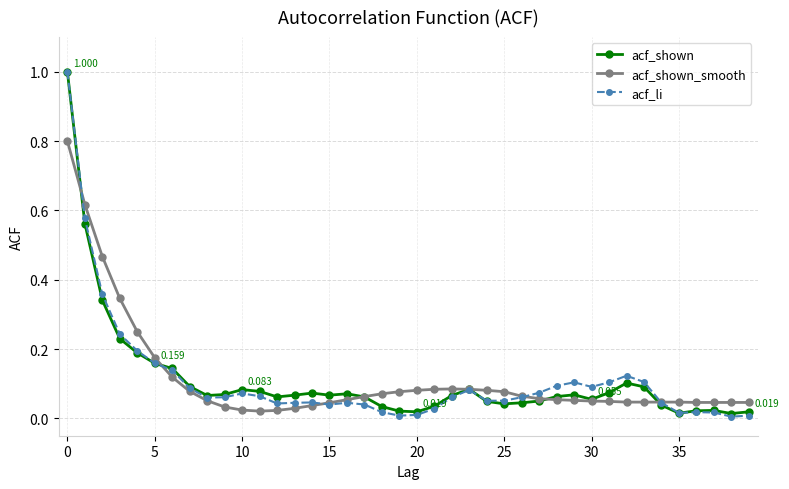

True or false: acf_li has more than 2 points higher than both neighbors.

True